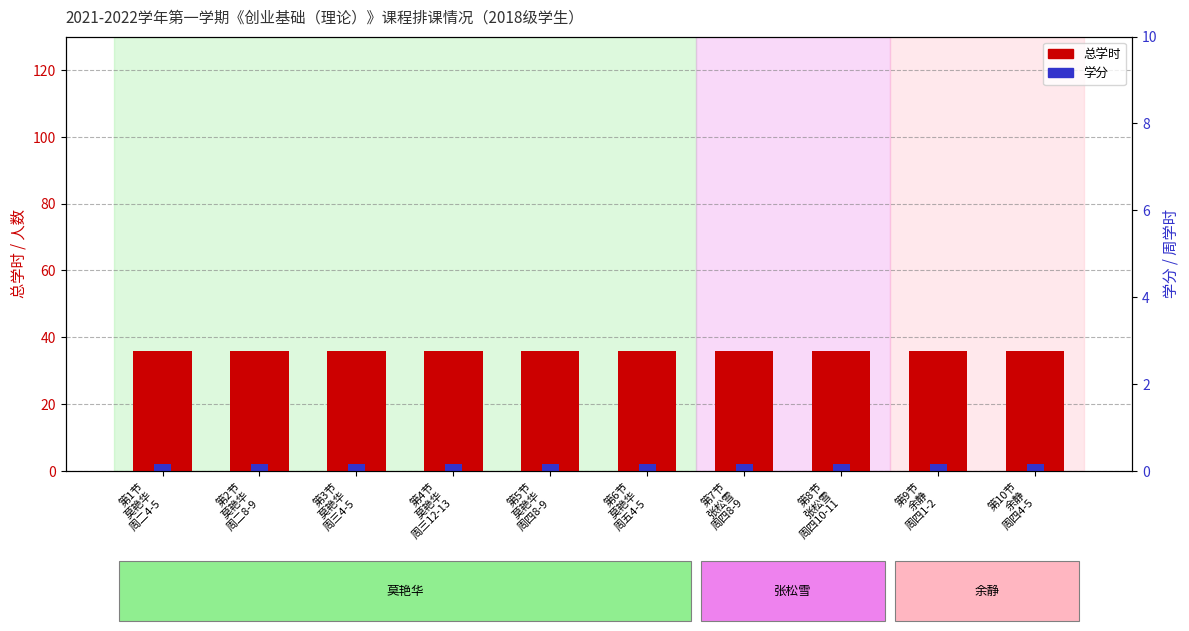

What is the average value of the 学分 series?

2